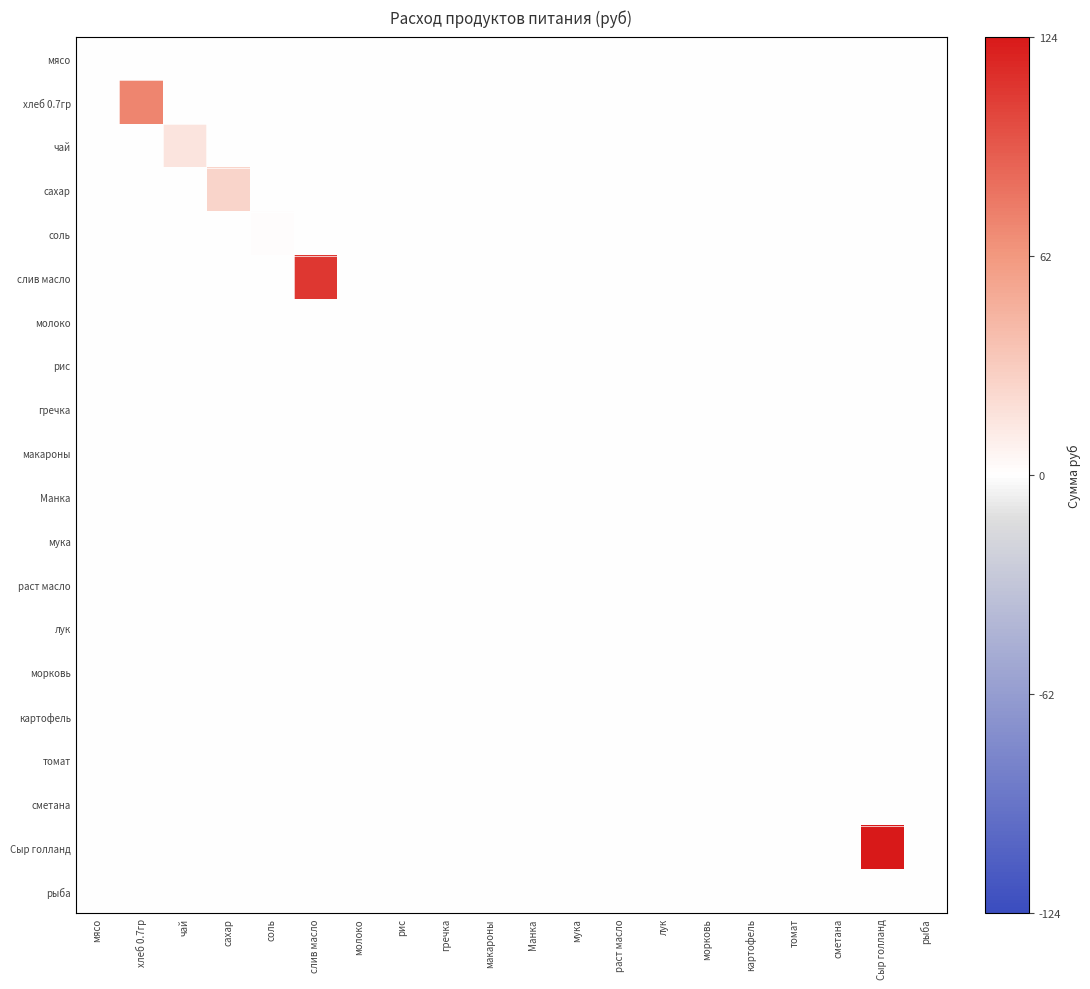

Which series has the largest total across all categories?

Сыр голланд